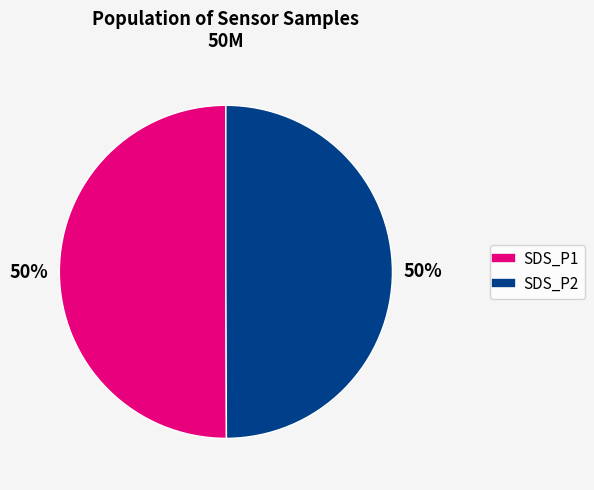

Count the number of slices in the pie.

2